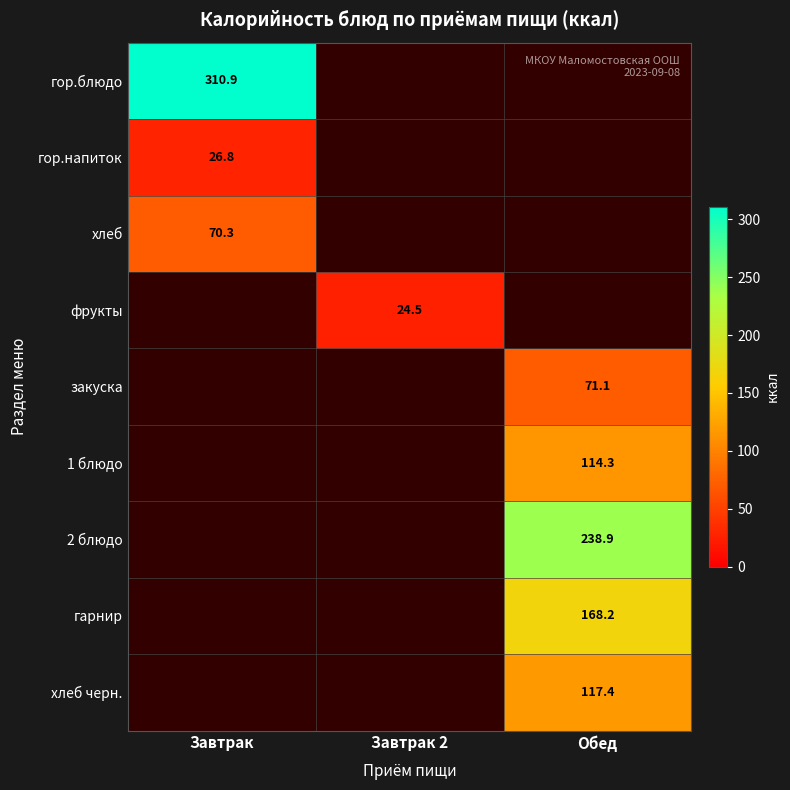

Rank the categories by закуска value from lowest to highest.

Завтрак, Завтрак 2, Обед